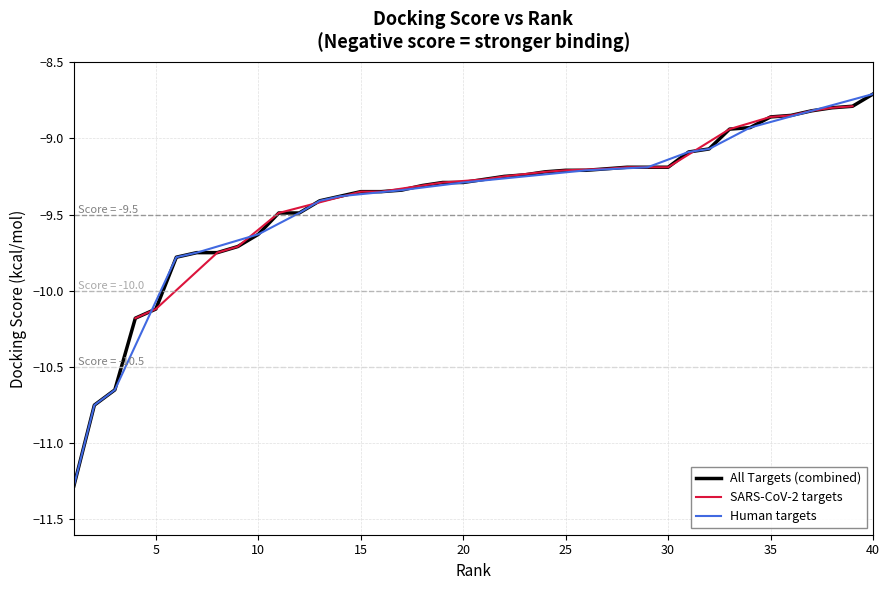

Is it true that the value at 23 is -9.2?

True